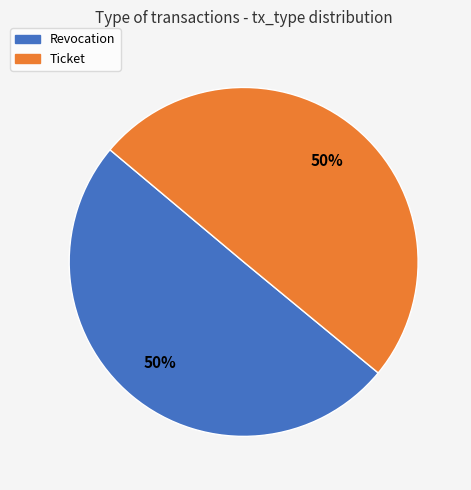

The Ticket slice represents 41% of the pie. True or false?

False